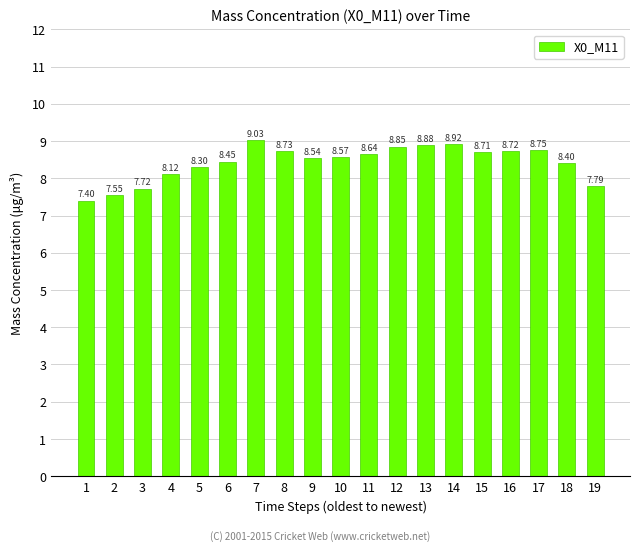

What is the sum of all values?

160.1